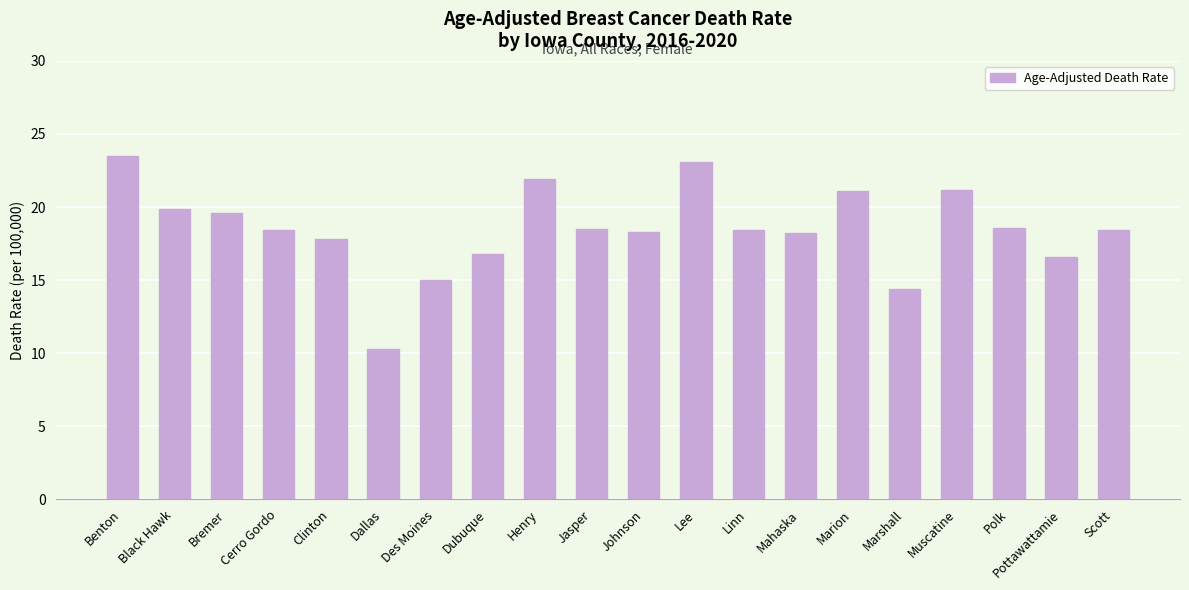

Where does the data first go above 18?

Benton